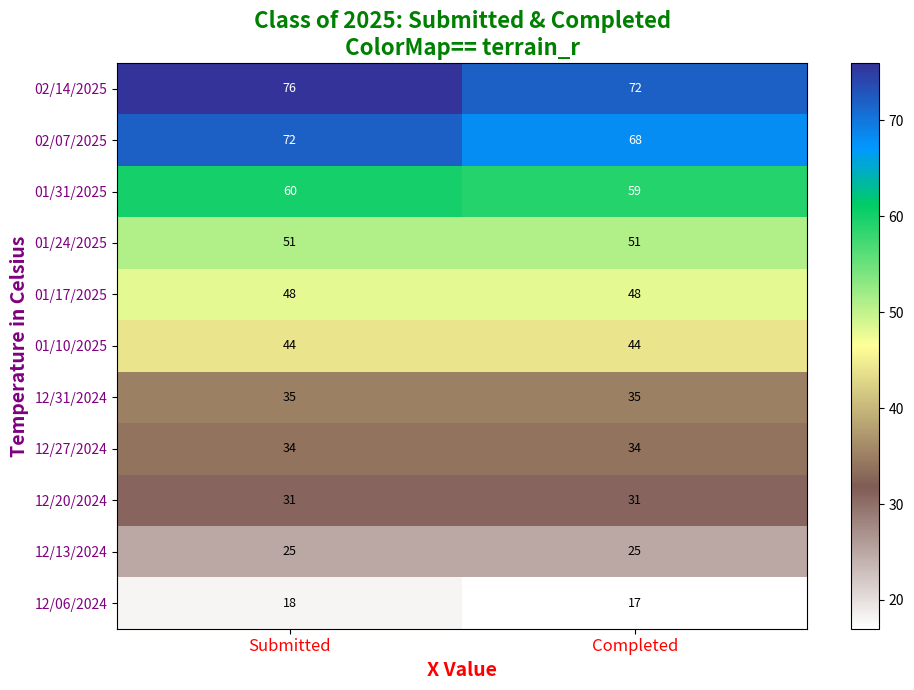

What is the difference between the highest and lowest values at Submitted?

58